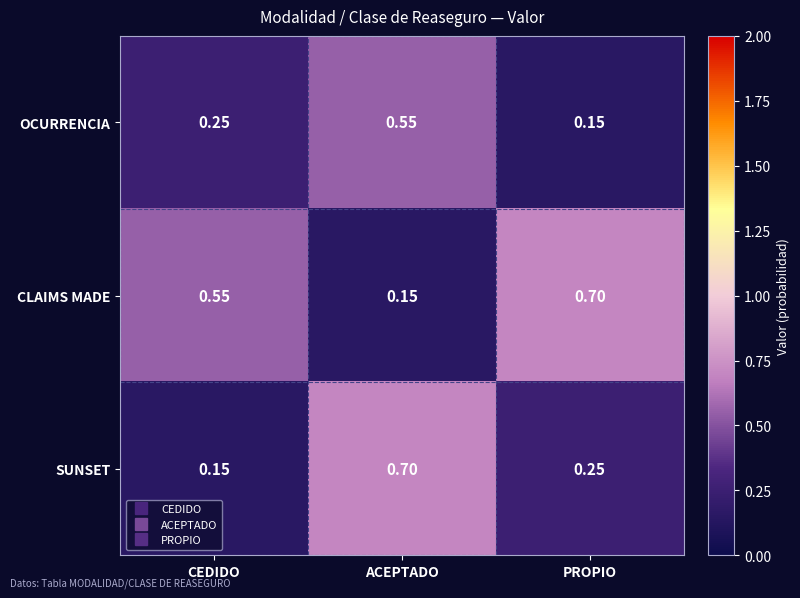

Where is CLAIMS MADE nearest to the value 0?

ACEPTADO